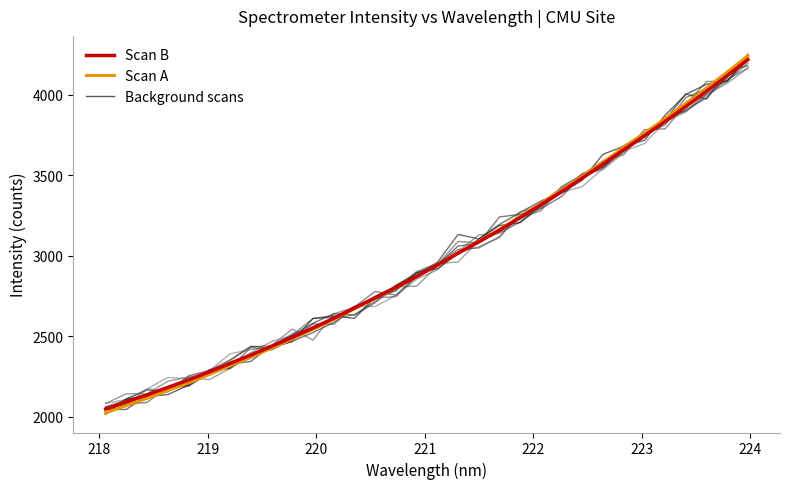

Is this an area chart (filled region under the line)?

No